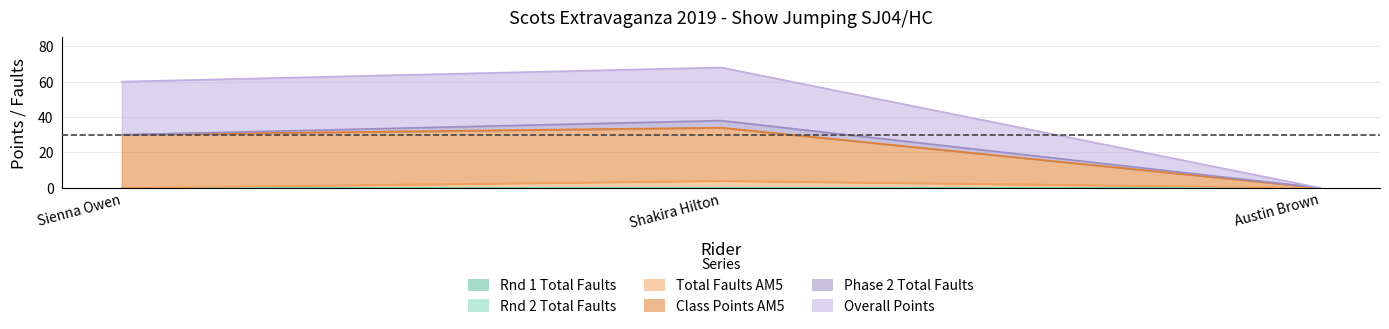

What is the difference between the Overall Points values at Shakira Hilton and Austin Brown?

68